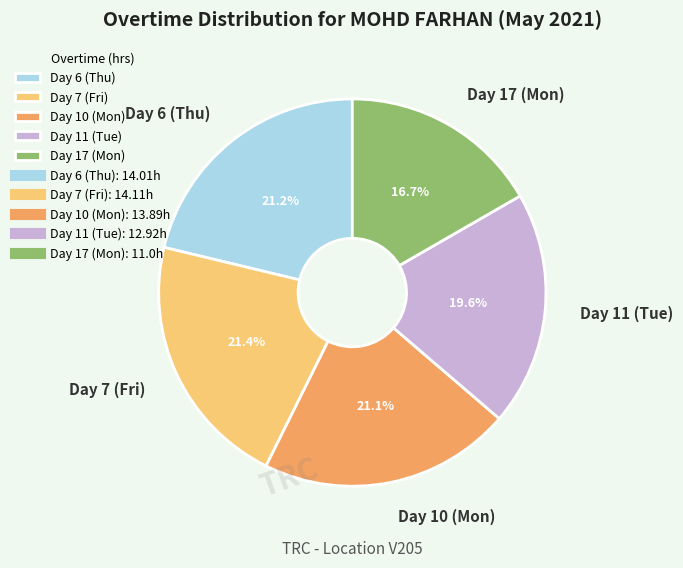

What percentage is the Day 11 (Tue) slice, to the nearest percent?

20%